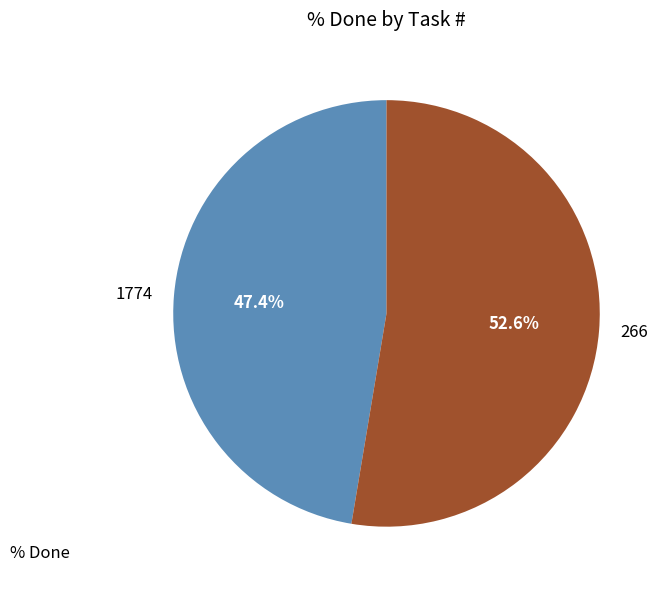

Which slice represents more than half of the pie?

266